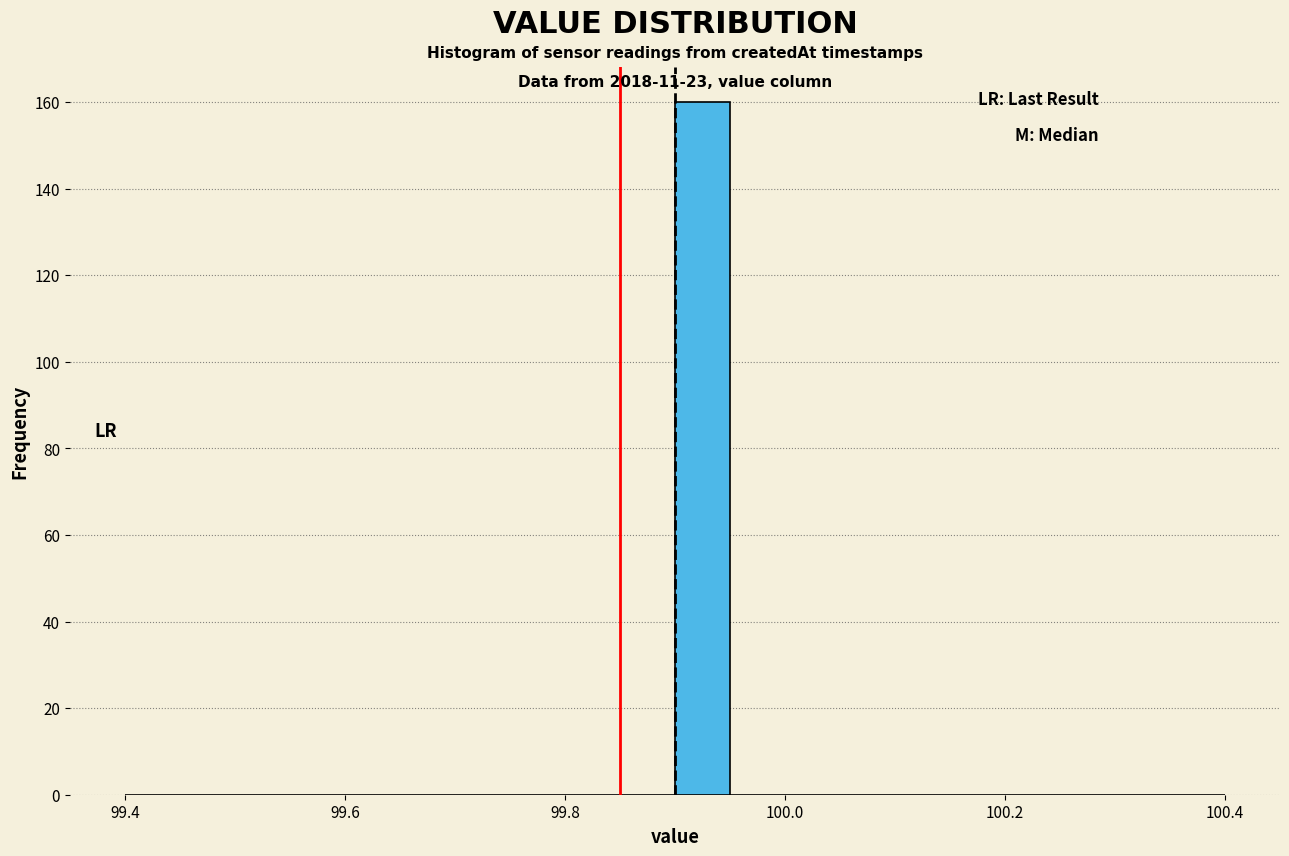

Read against the x-axis, roughly where is the centre of the tallest bar?

99.92